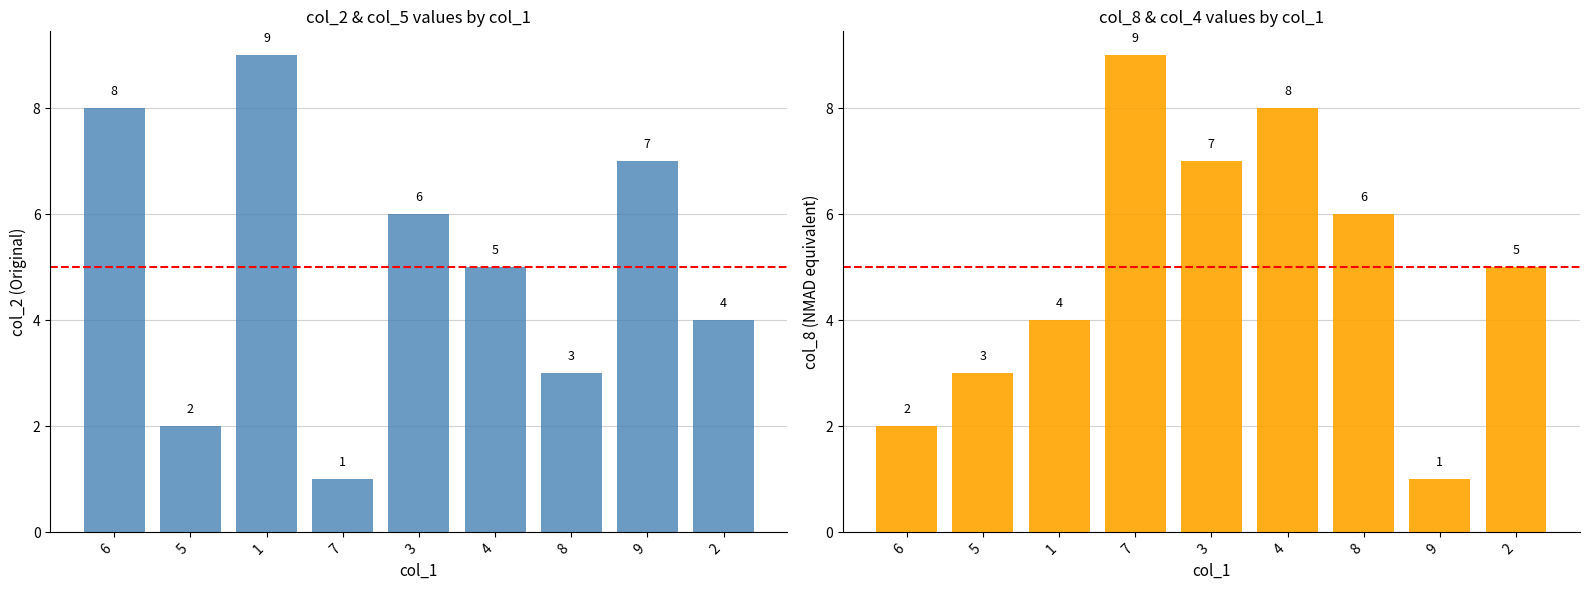

List the series in order of their peak value, lowest first.

col_2, col_8